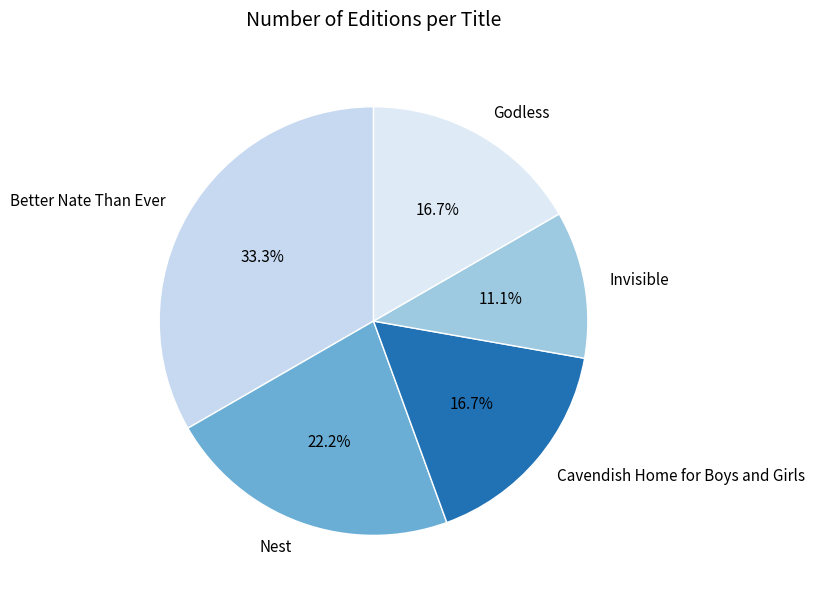

To the nearest percent, what percentage of the pie is Nest?

22%